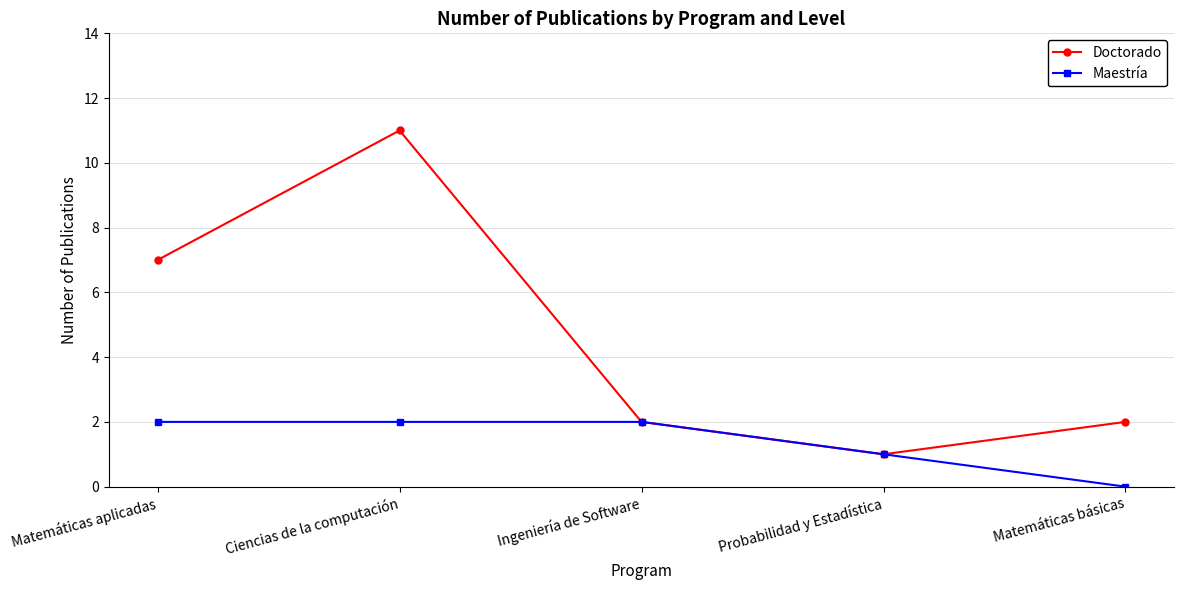

True or false: Maestría has more than 1 interior local peaks.

False